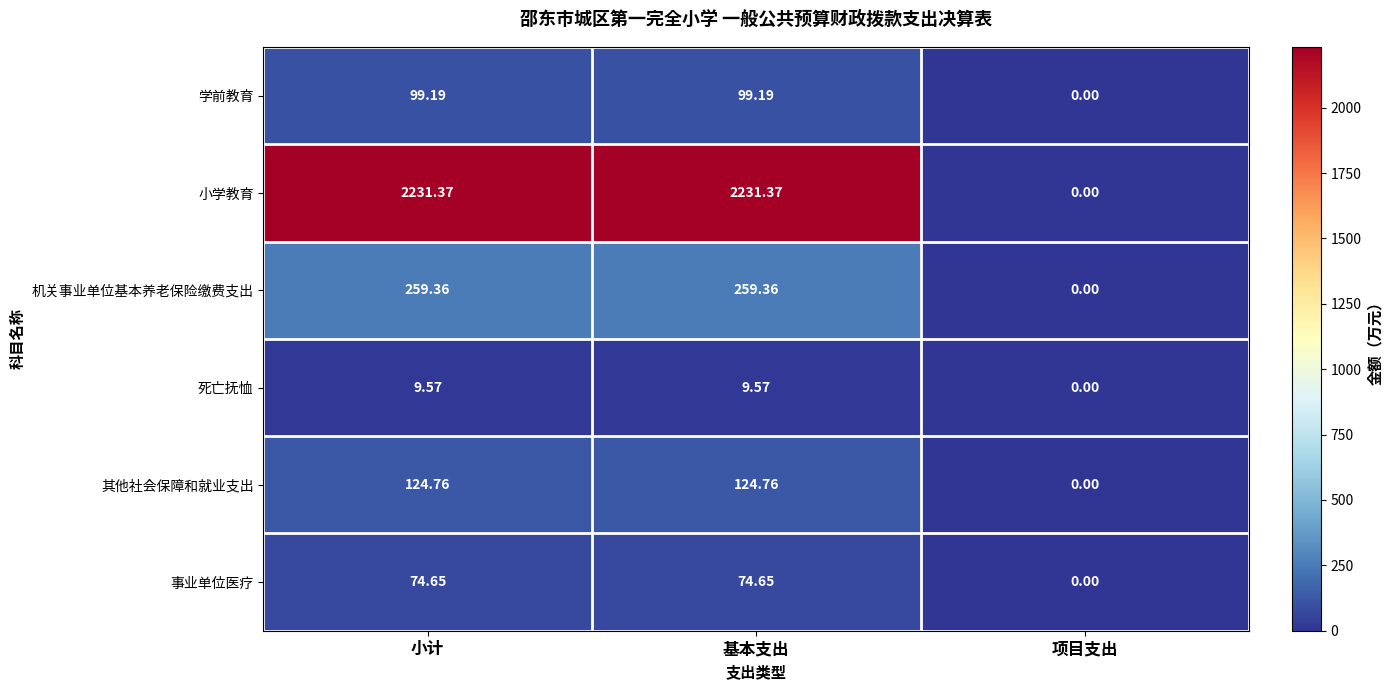

Which label corresponds to the smallest value in the chart?

项目支出